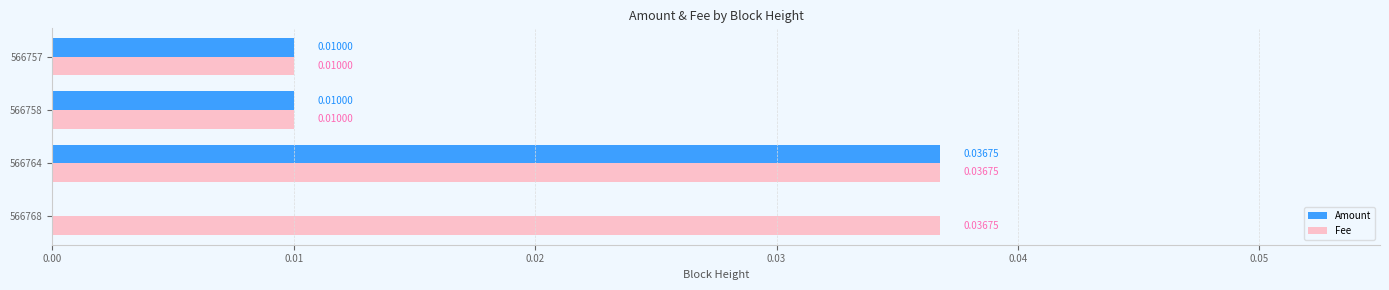

Which series has the largest total across all categories?

Fee